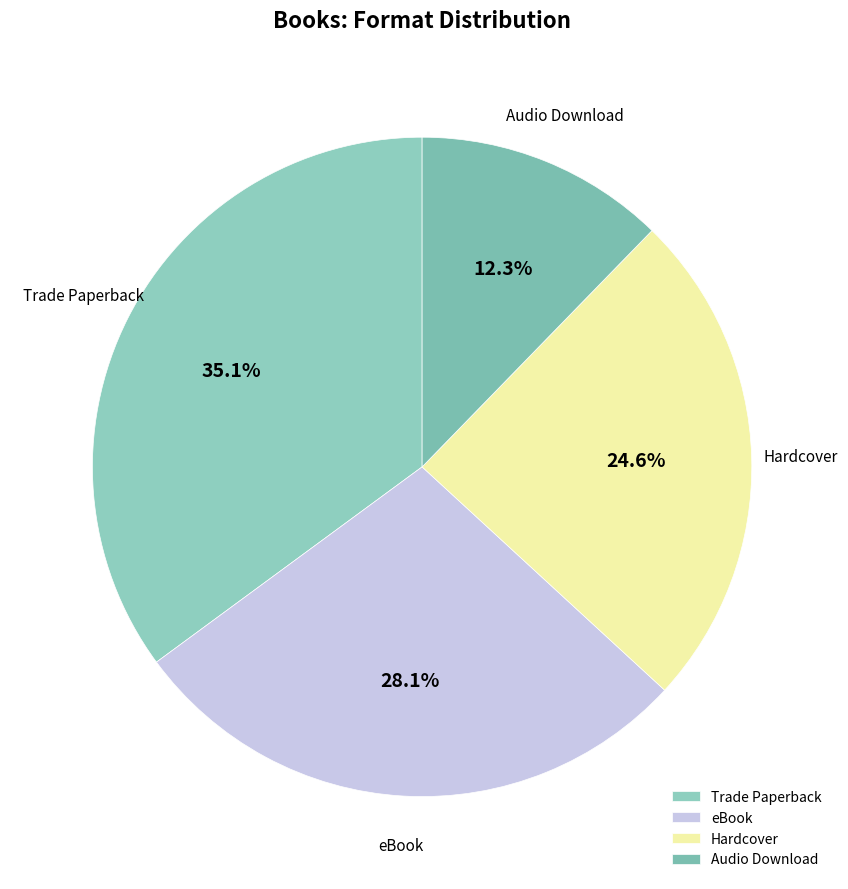

What is the ratio of the value at Trade Paperback to the value at eBook?

1.2